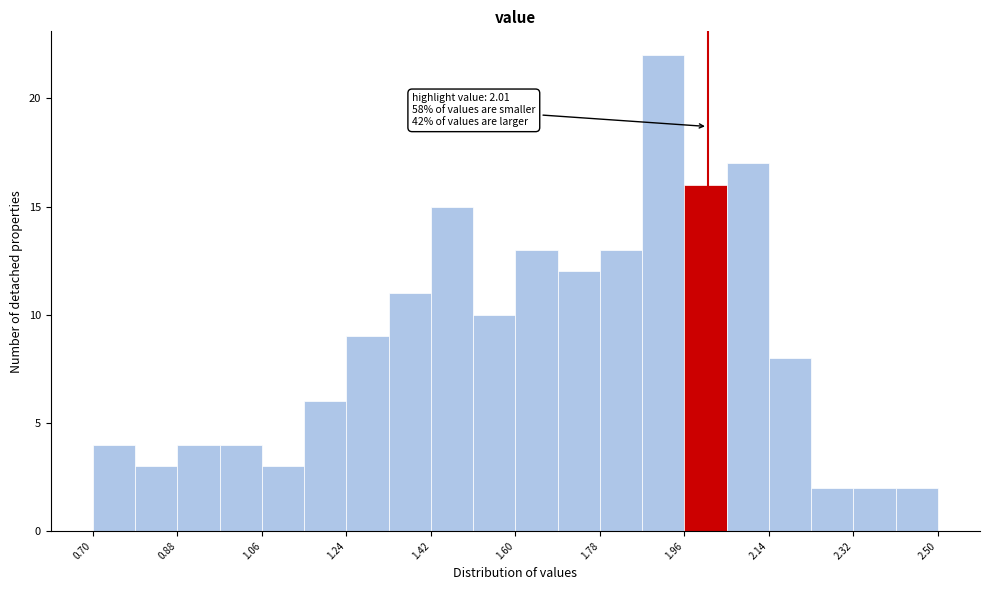

Which range on the x-axis has the tallest bar?

1.87 to 1.96